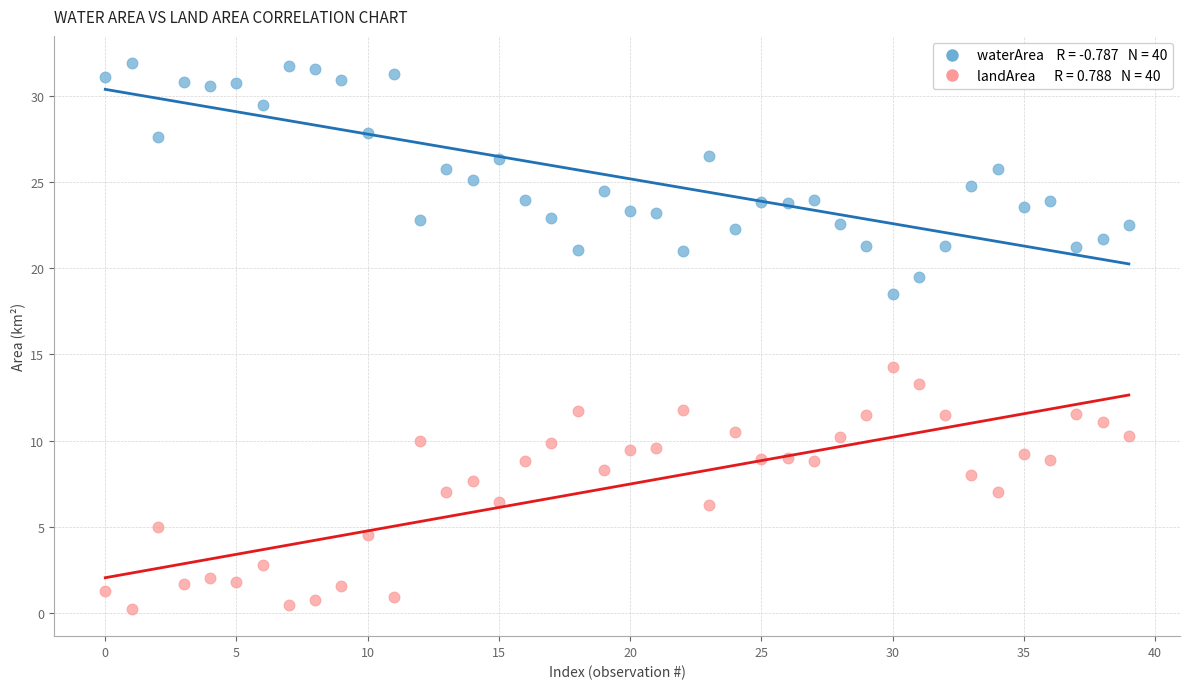

Across all series, what Y value is closest to 16?

14.3